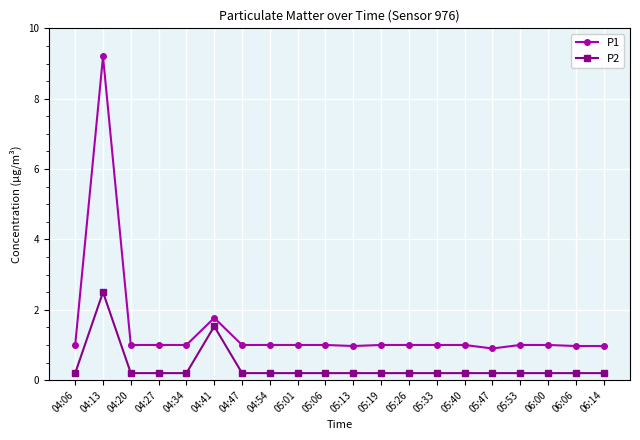

Where is the first local maximum for P1?

04:13